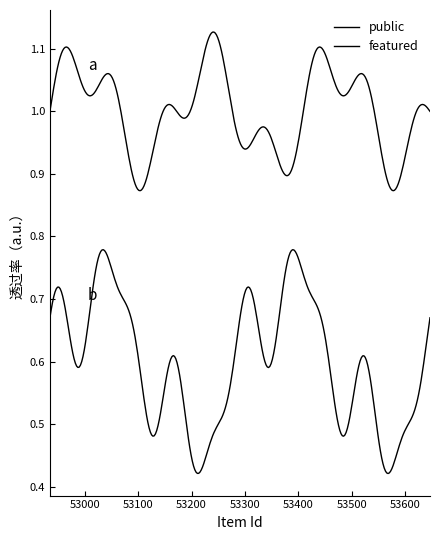

At how many categories does at least one series exceed 0?

9